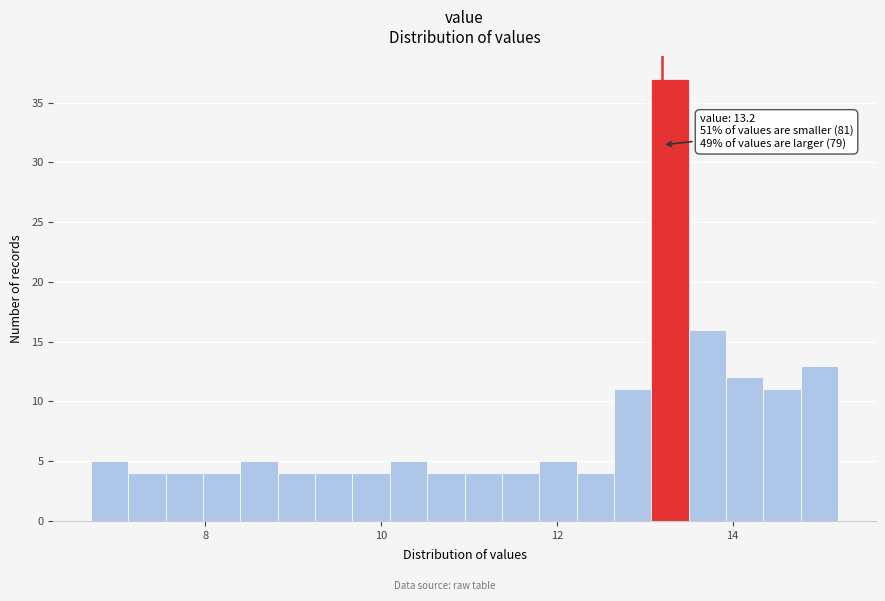

Read against the x-axis, roughly where is the centre of the tallest bar?

13.2